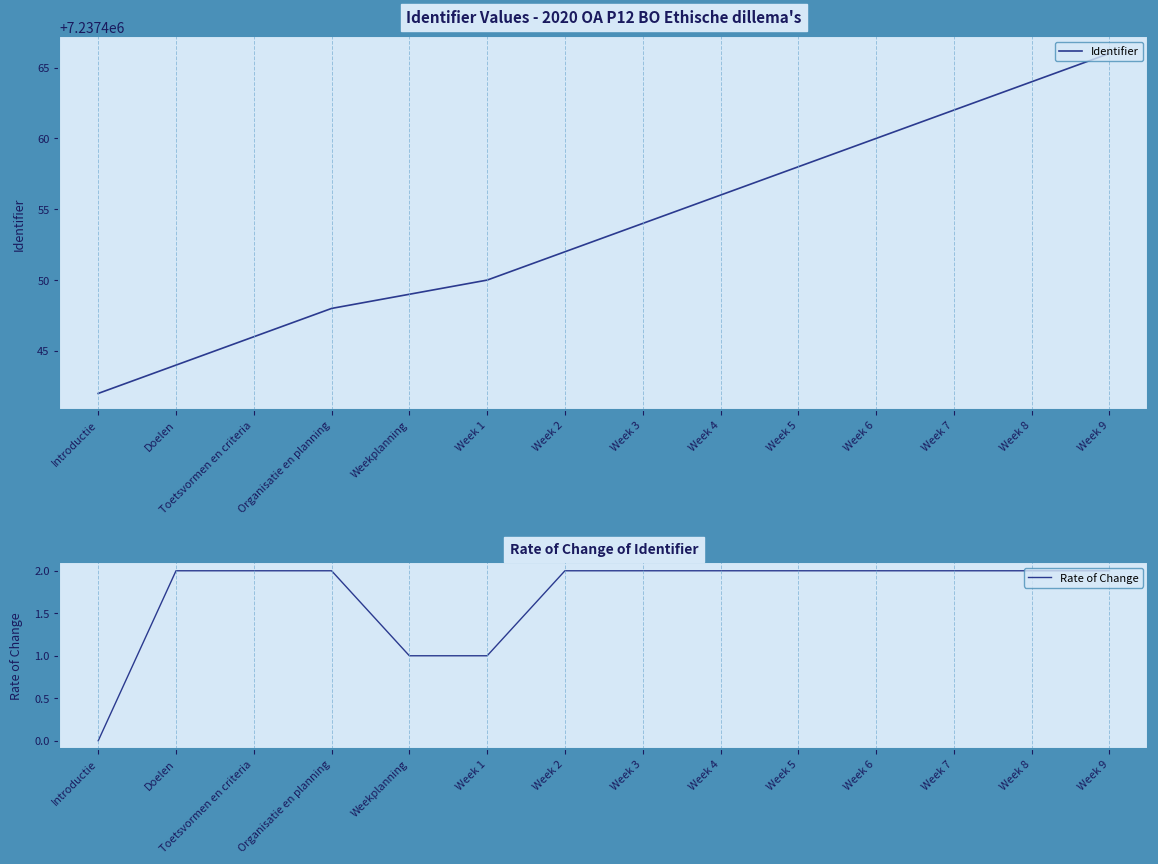

What is the label of the 8th point from the left?

Week 3